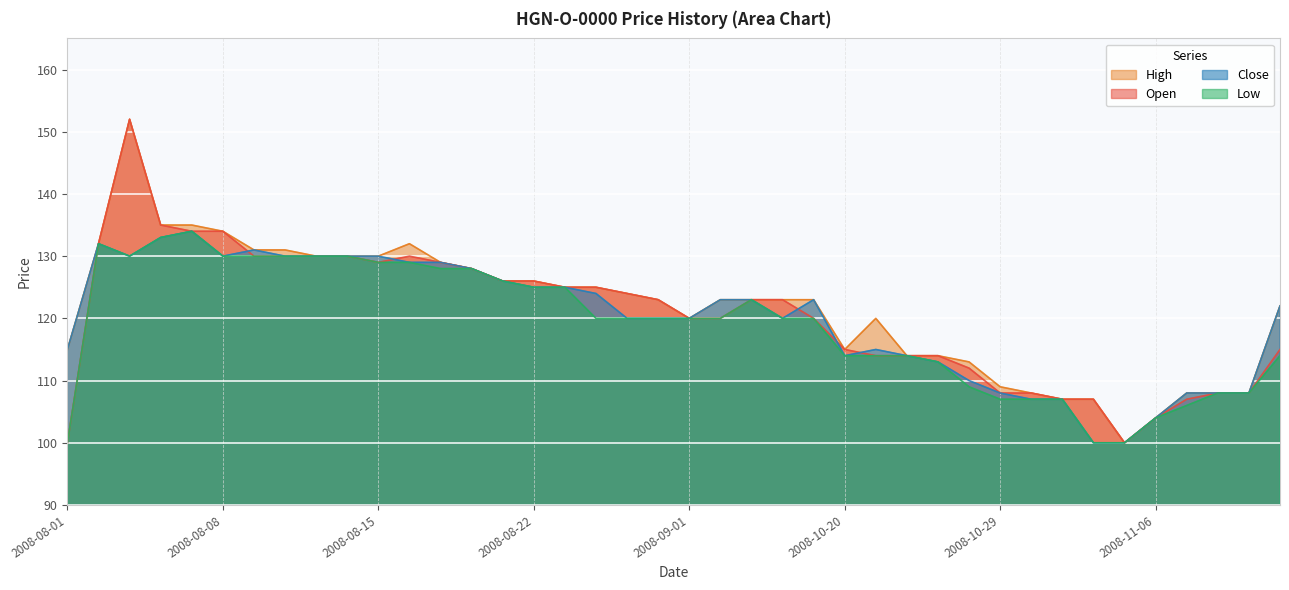

Reading right to left, what are all the values shown in this chart?

Open: 115	108	108	107	104	100	107	107	108	108	112	114	114	114	115	120	123	123	120	120	123	124	125	125	126	126	128	129	130	129	130	130	130	130	134	134	135	152	132	100
High: 122	108	108	108	104	100	107	107	108	109	113	114	114	120	115	123	123	123	123	120	123	124	125	125	126	126	128	129	132	130	130	130	131	131	134	135	135	152	132	115
Low: 114	108	108	106	104	100	100	107	107	107	109	113	114	114	114	120	120	123	120	120	120	120	120	125	125	126	128	128	129	129	130	130	130	130	130	134	133	130	132	100
Close: 122	108	108	108	104	100	100	107	107	108	110	113	114	115	114	123	120	123	123	120	120	120	124	125	125	126	128	129	129	130	130	130	130	131	130	134	133	130	132	115